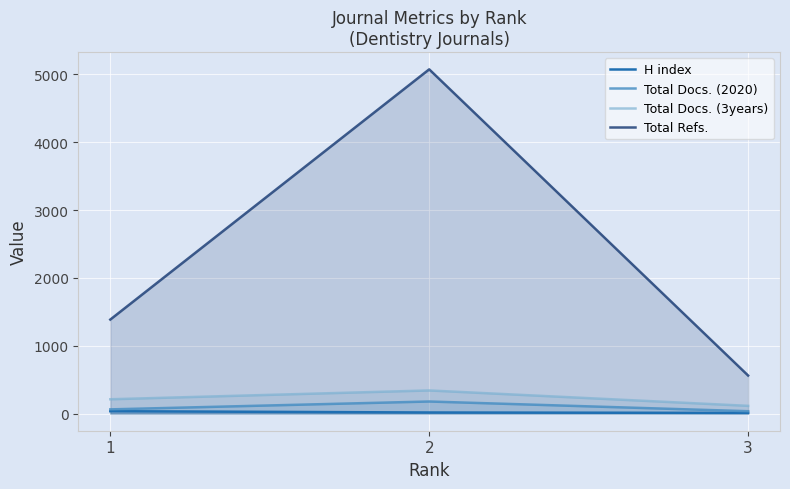

How many lines are shown in the chart?

4